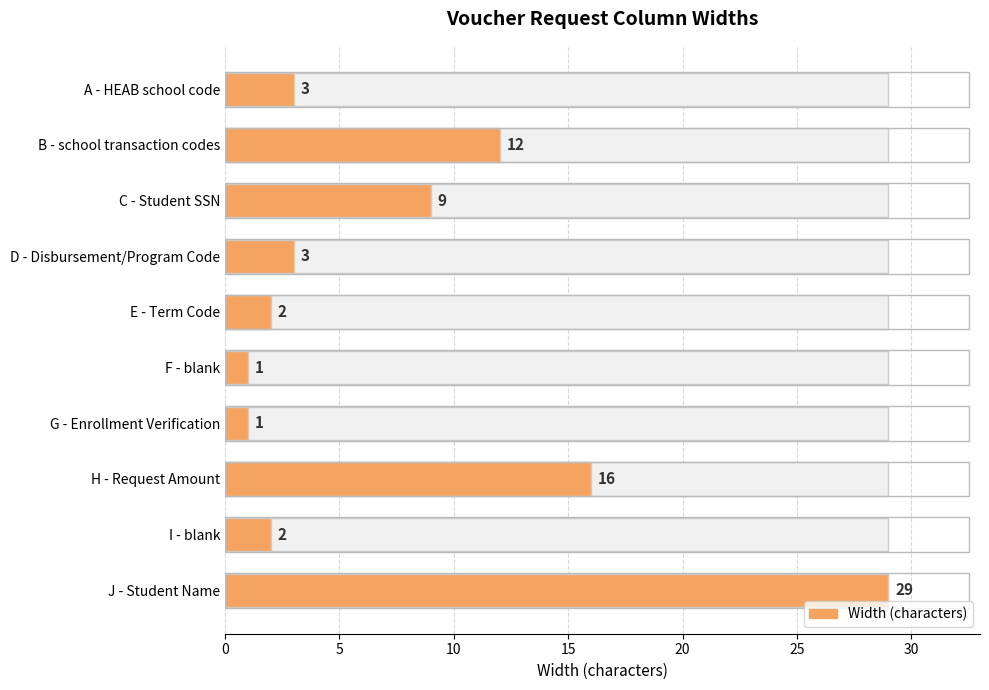

What is the average value?

8